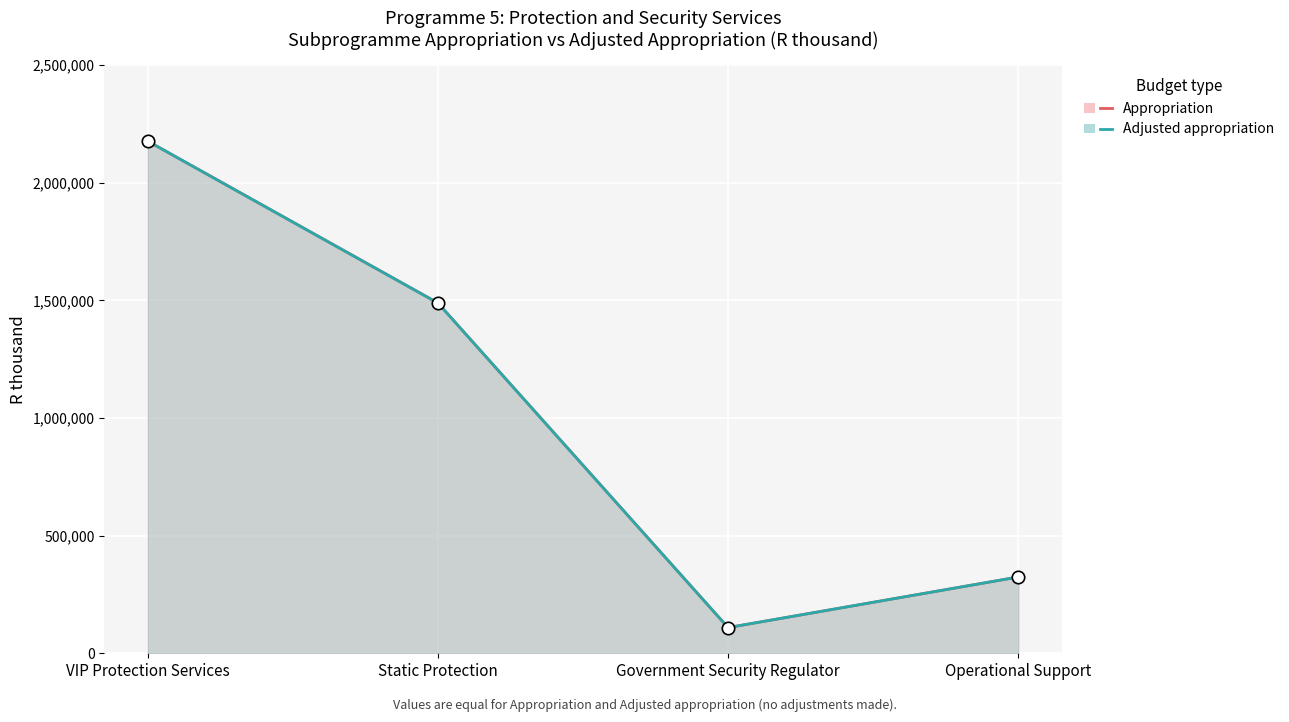

Which series reaches the minimum Y coordinate?

Appropriation (line)